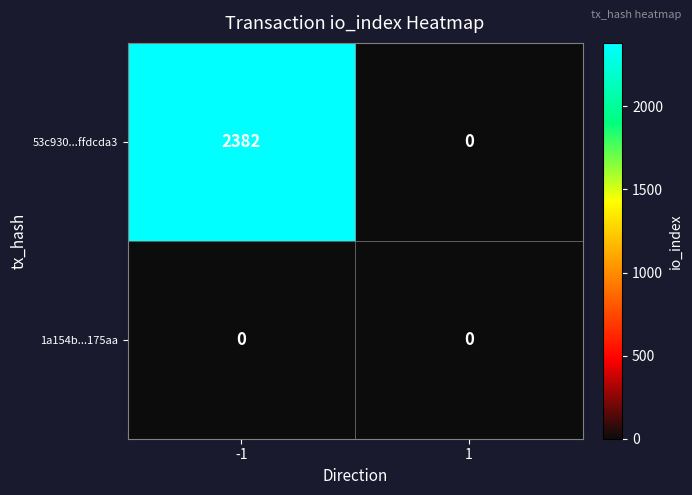

Which series has the largest total across all categories?

53c930...ffdcda3